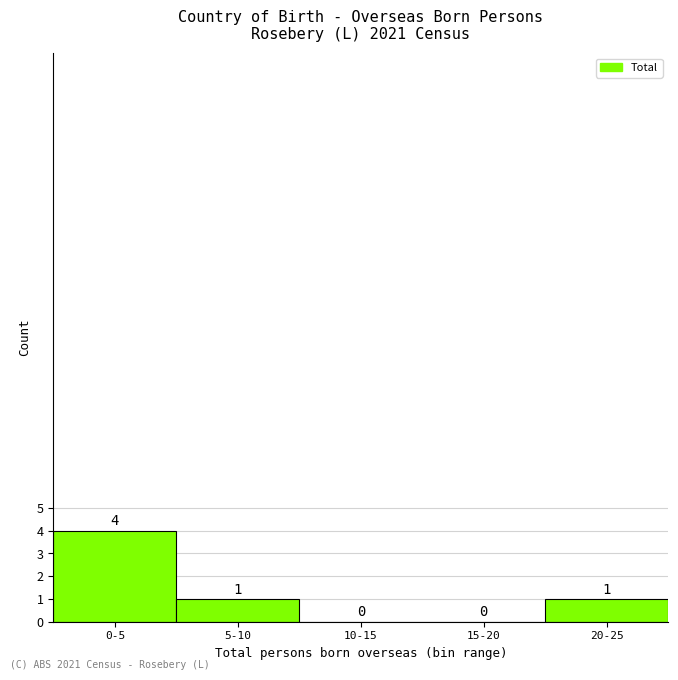

Reading left to right, extract all data points from this chart.

0-5=4	5-10=1	10-15=0	15-20=0	20-25=1